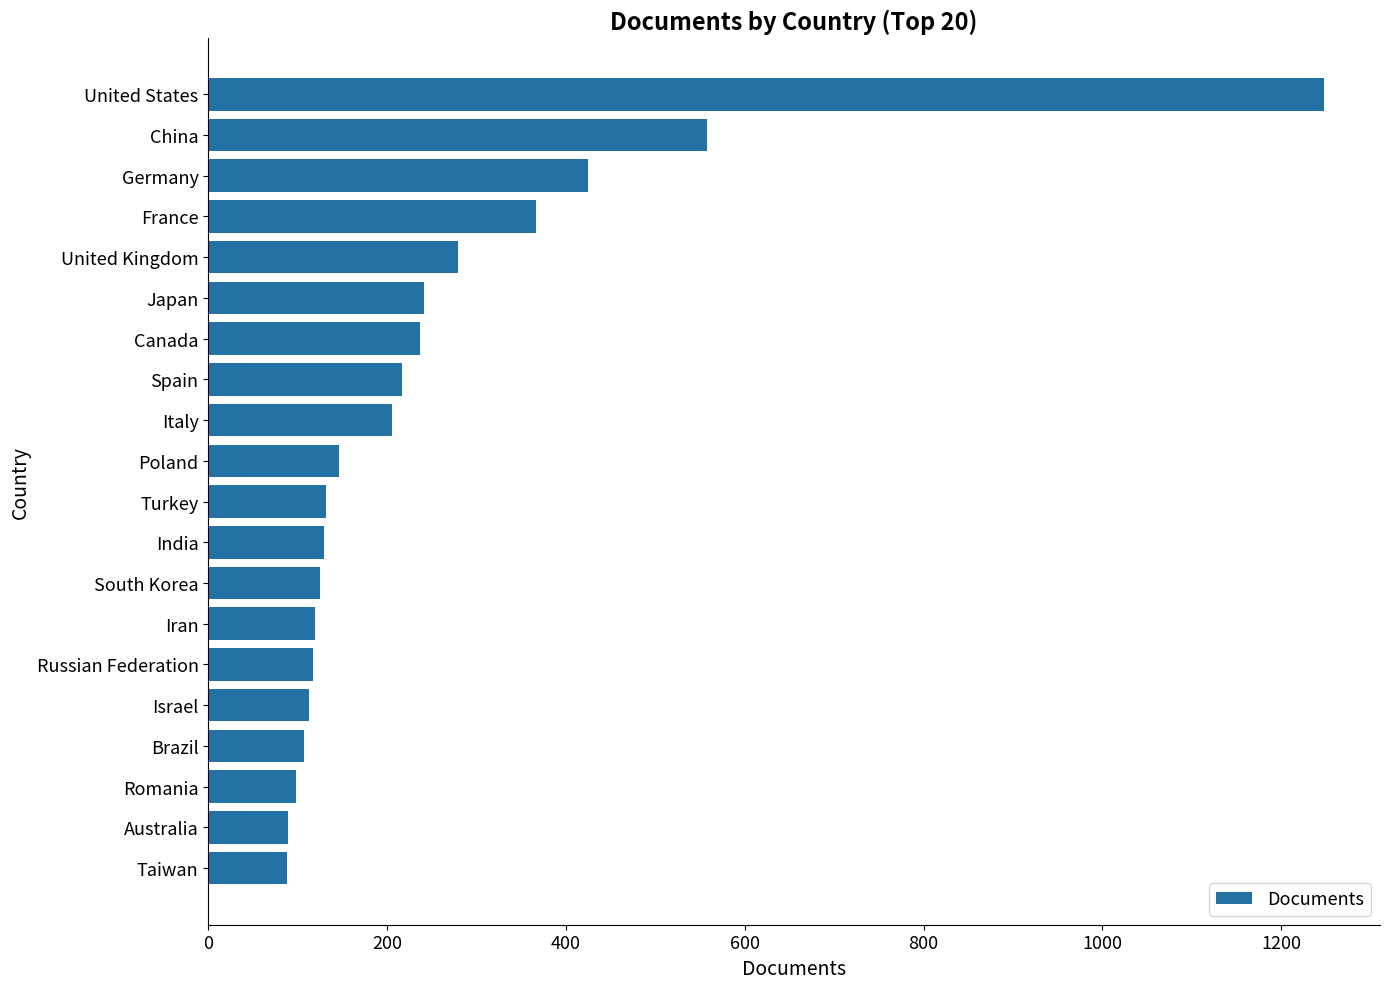

Is it true that the value at Canada is 237?

True